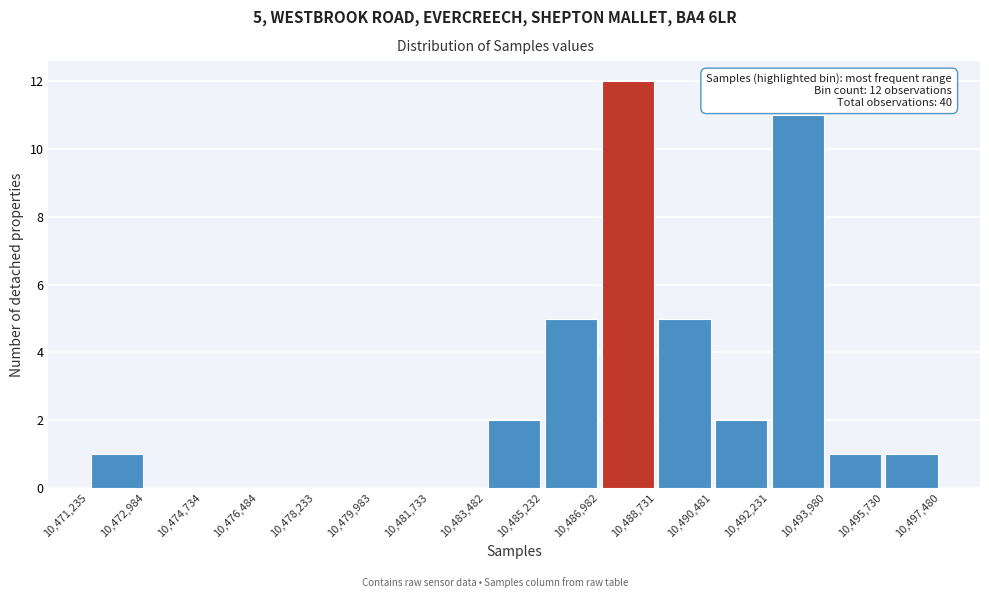

Which range on the x-axis has the tallest bar?

10,486,982 to 10,488,731